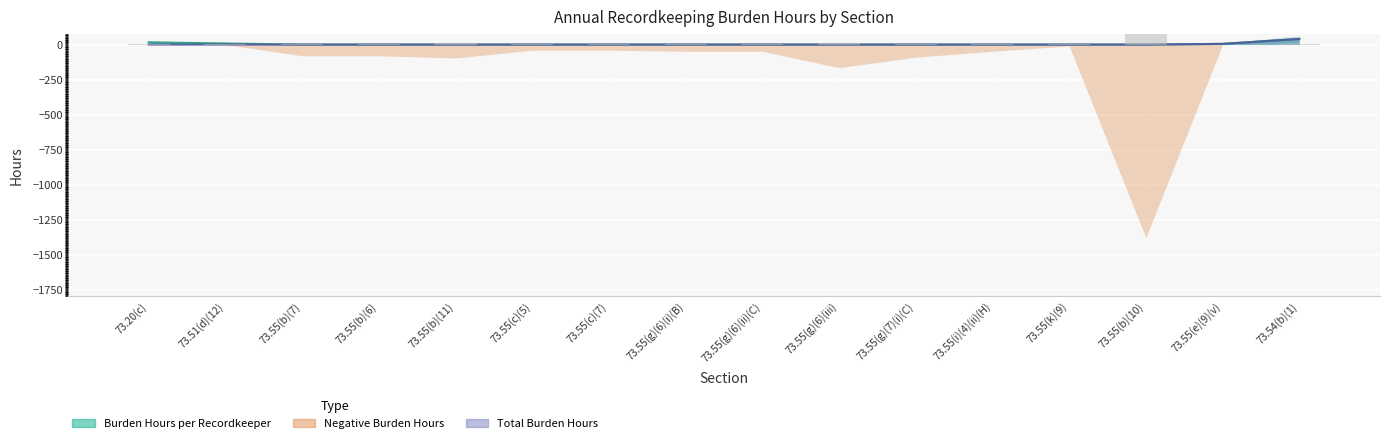

The value of Burden Hours per Recordkeeper at 73.20(c) is 1.3. True or false?

True